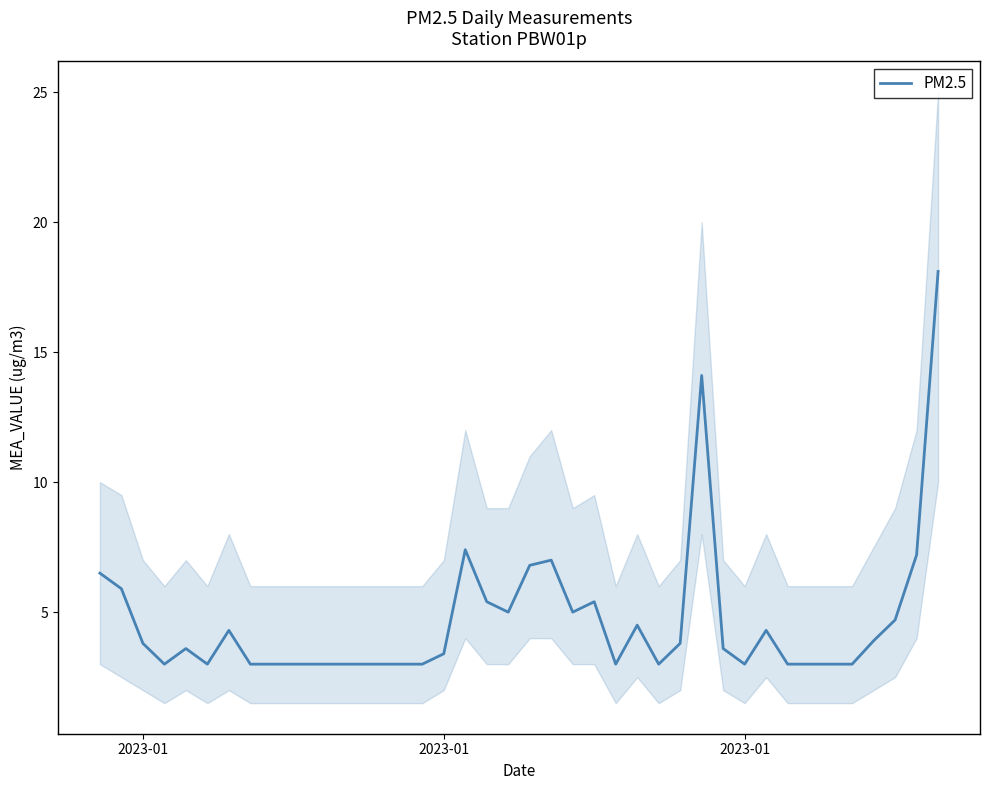

What is the average value?

4.7